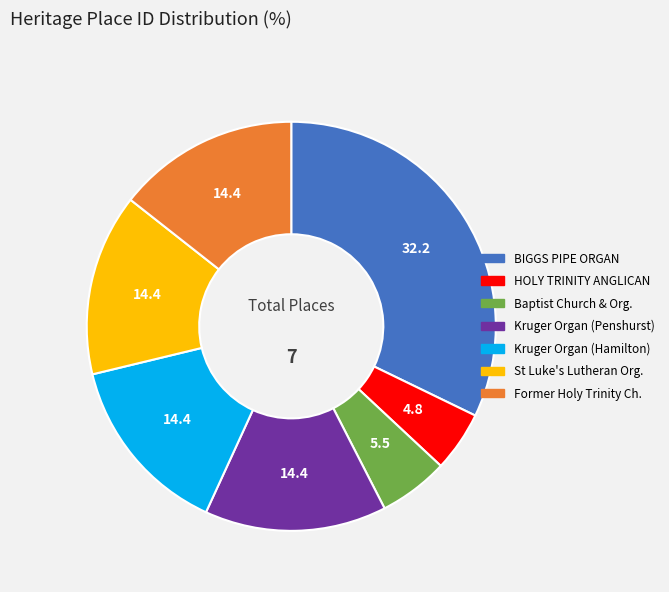

Is there a majority slice in this chart?

No